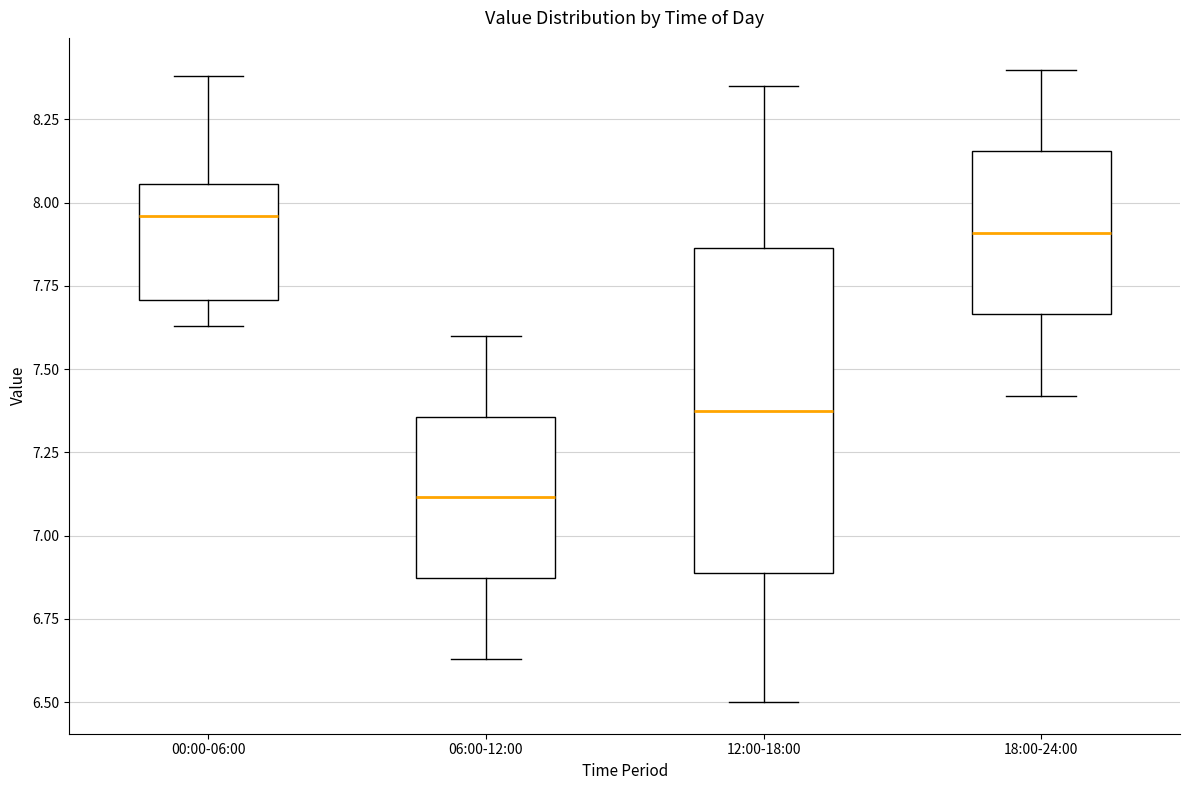

Reading left to right, transcribe this box plot: for each box, give where its median line is, the range the box spans, and where its two whiskers end, as read against the y-axis. The values are not printed on the chart, so give them approximately, as read against the axis.

00:00-06:00: median 7.95, box 7.70 to 8.05, whiskers 7.65 to 8.40
06:00-12:00: median 7.10, box 6.85 to 7.35, whiskers 6.65 to 7.60
12:00-18:00: median 7.40, box 6.90 to 7.85, whiskers 6.50 to 8.35
18:00-24:00: median 7.90, box 7.65 to 8.15, whiskers 7.40 to 8.40